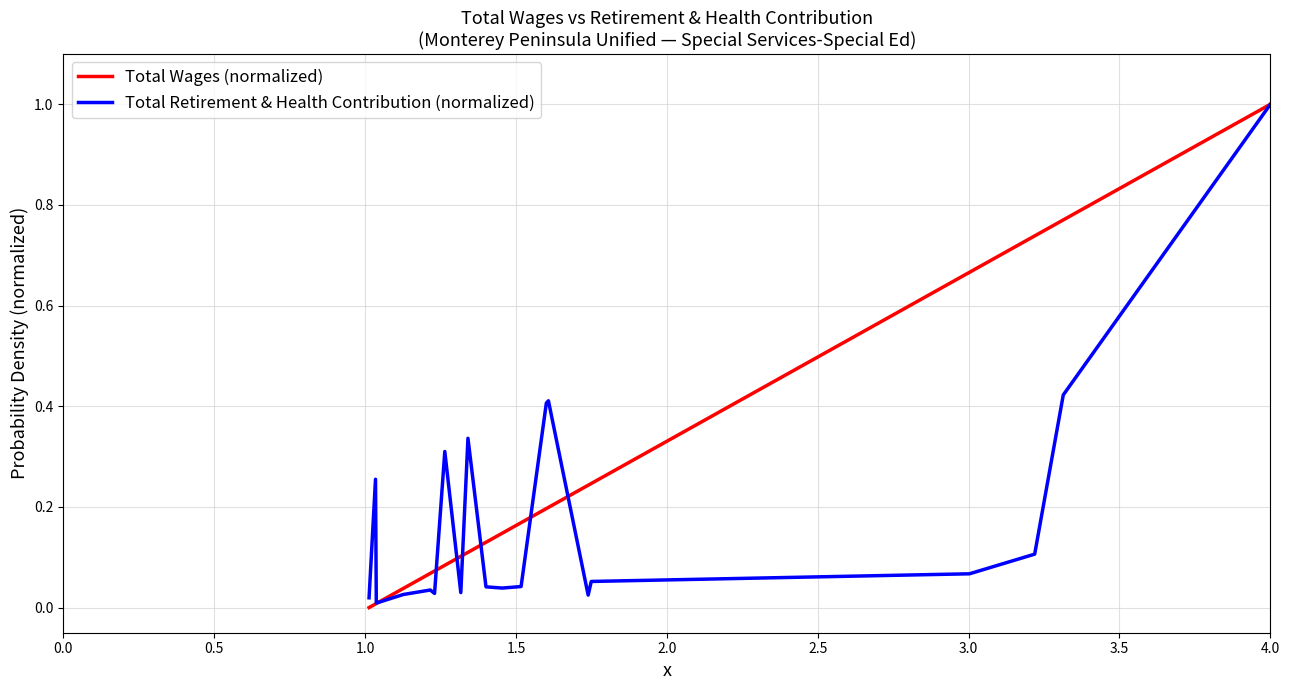

Rank the series by their average value, from lowest to highest.

Total Retirement & Health Contribution (normalized), Total Wages (normalized)